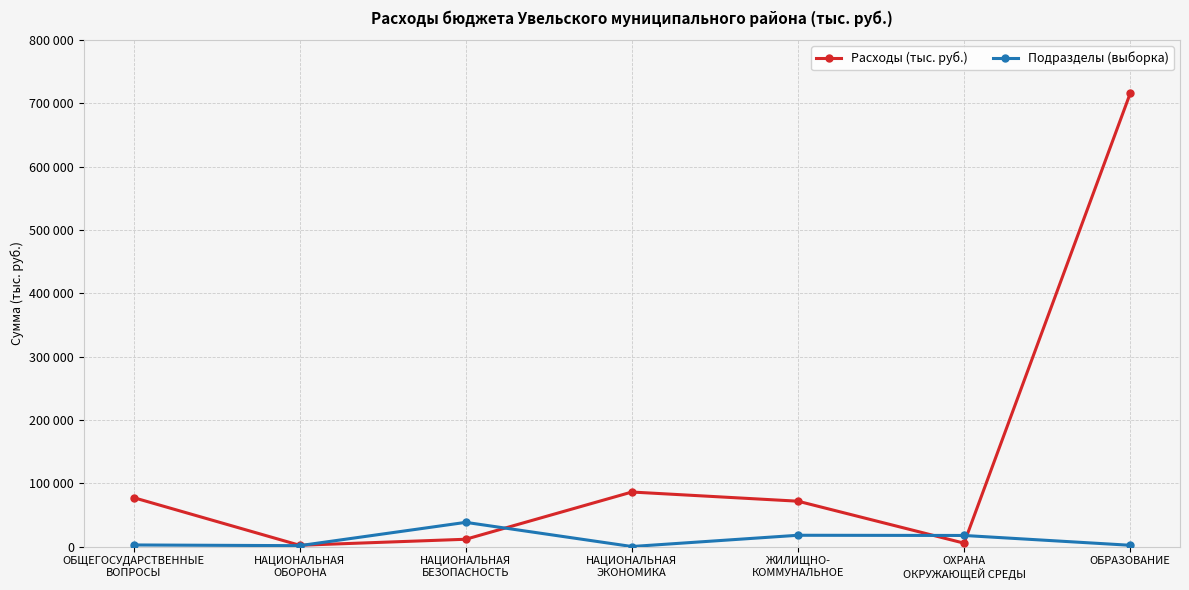

Where is the first local minimum for Расходы (тыс. руб.)?

НАЦИОНАЛЬНАЯ
ОБОРОНА